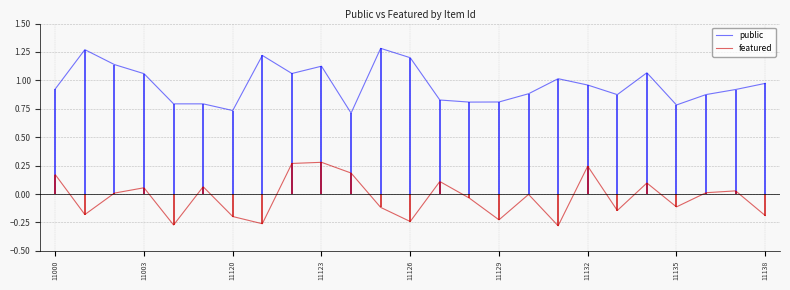

Read the featured value at 20.

0.1